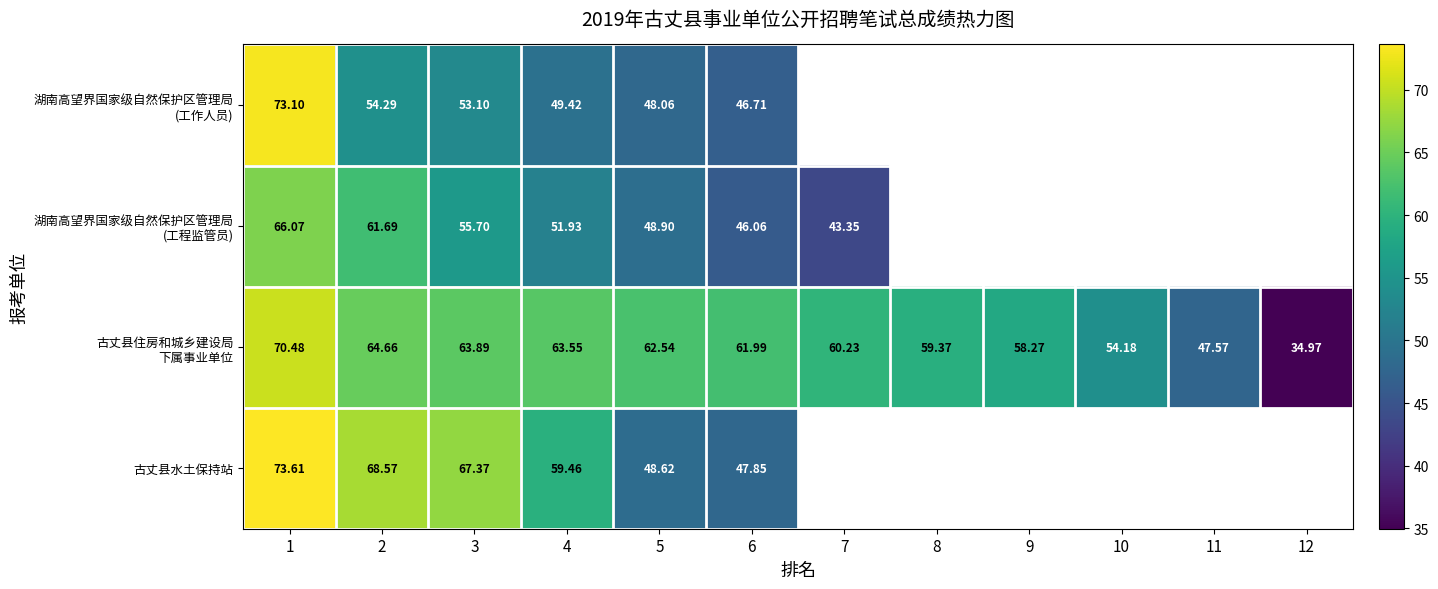

What is the lowest value of the 湖南高望界国家级自然保护区管理局 (工作人员) series?

46.7